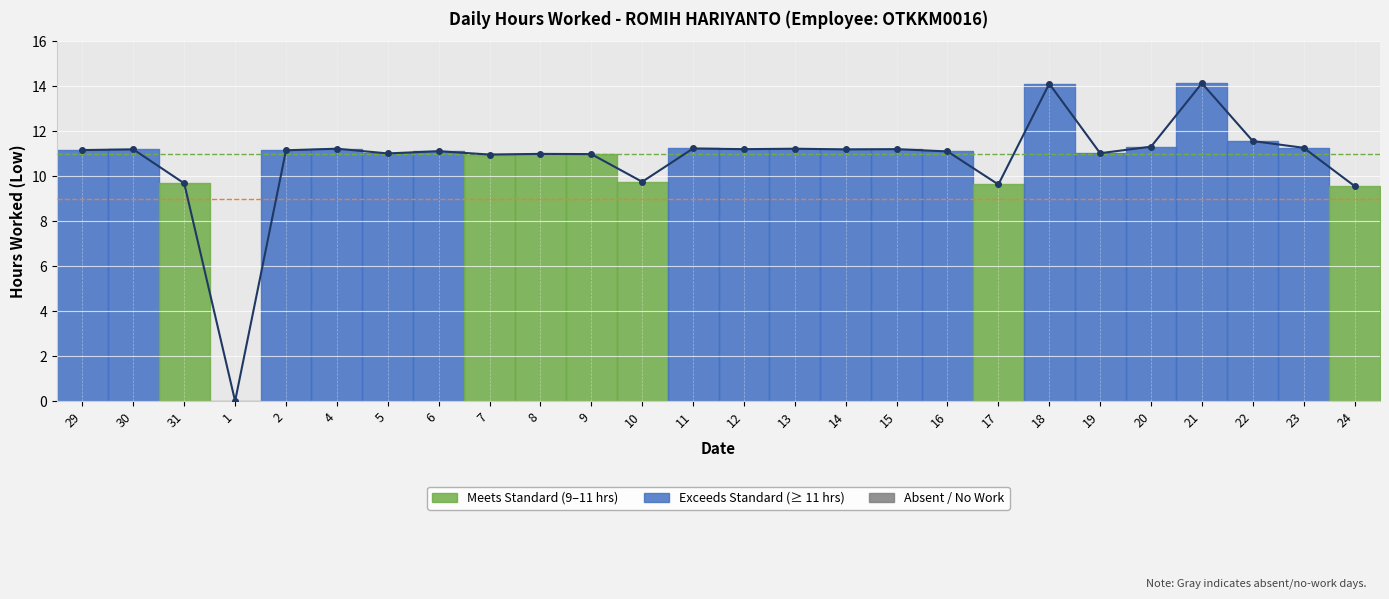

List the labels in order of value, largest first.

21, 18, 22, 20, 23, 11, 4, 13, 12, 15, 30, 14, 29, 2, 6, 16, 19, 5, 8, 9, 7, 10, 31, 17, 24, 1